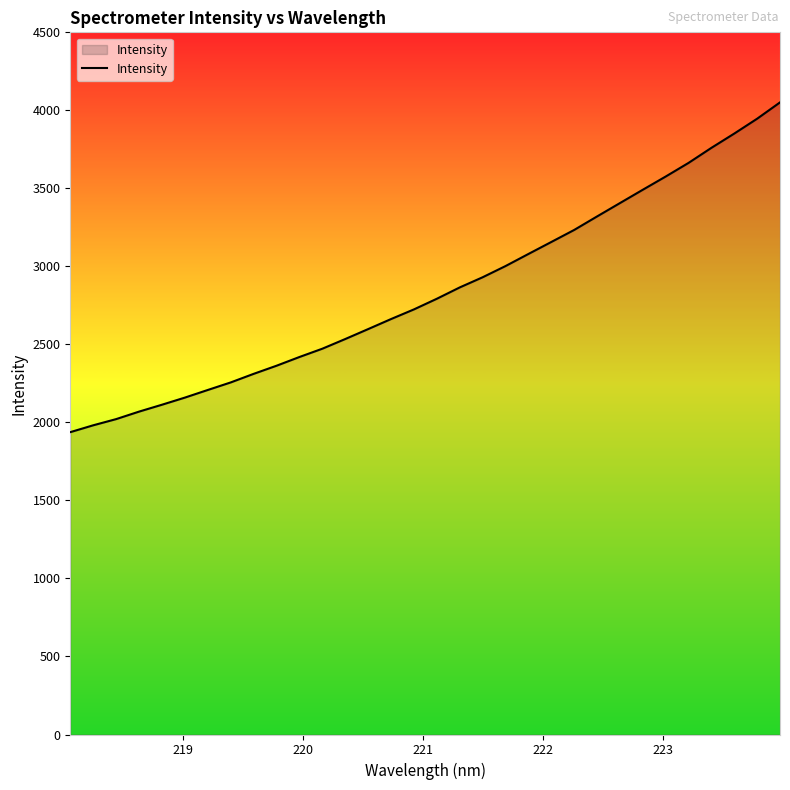

What is the difference between the maximum and minimum values?

2113.3